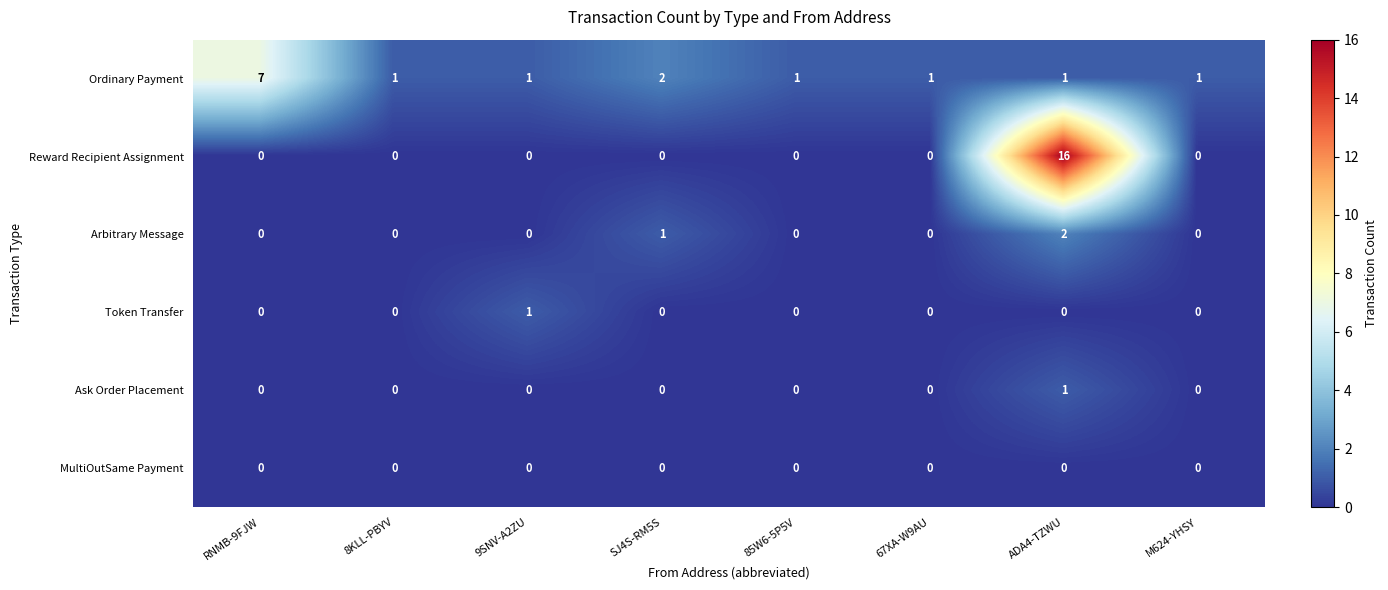

How many series are shown in this chart?

6